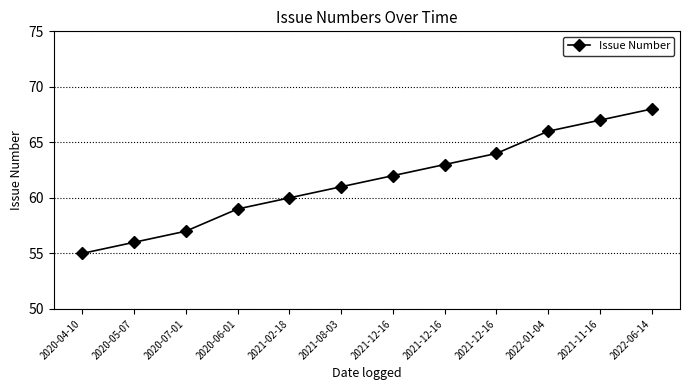

The value at 2021-11-16 is 37. True or false?

False